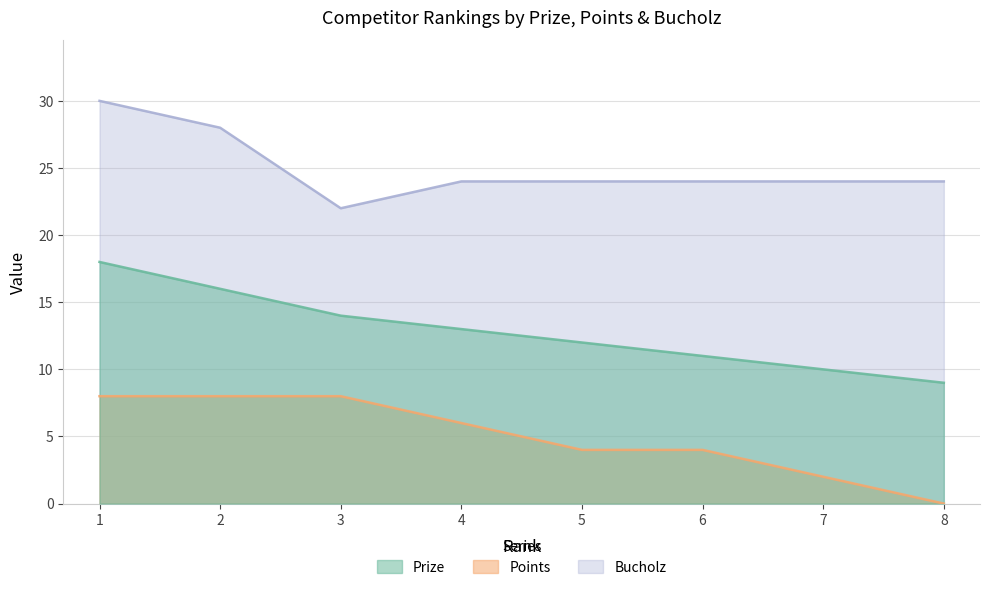

Is the value of Prize at 4 greater than the value of Points at 7?

Yes